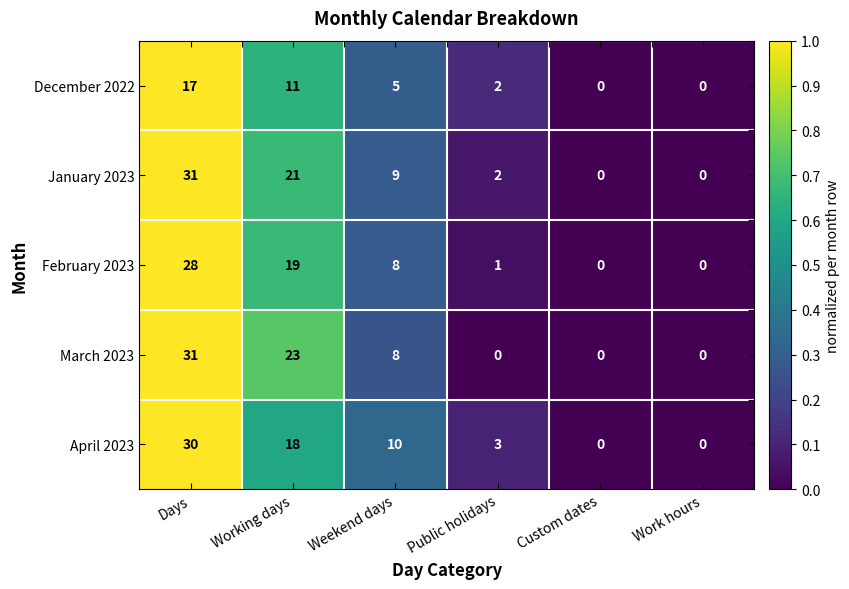

Which category has the highest value across all series?

Days